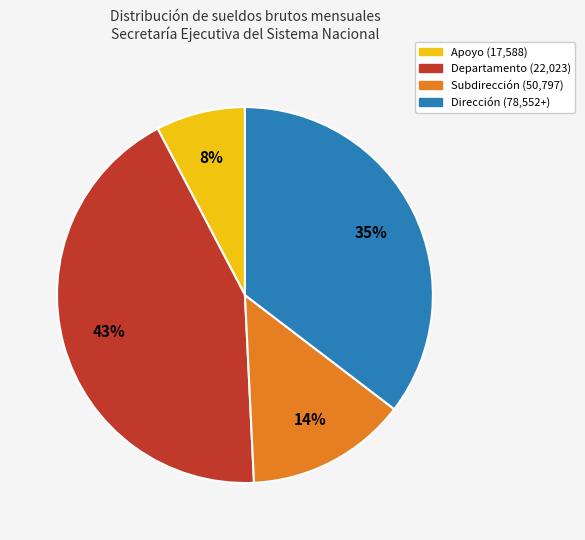

Which slice is the smallest?

Apoyo (17,588)